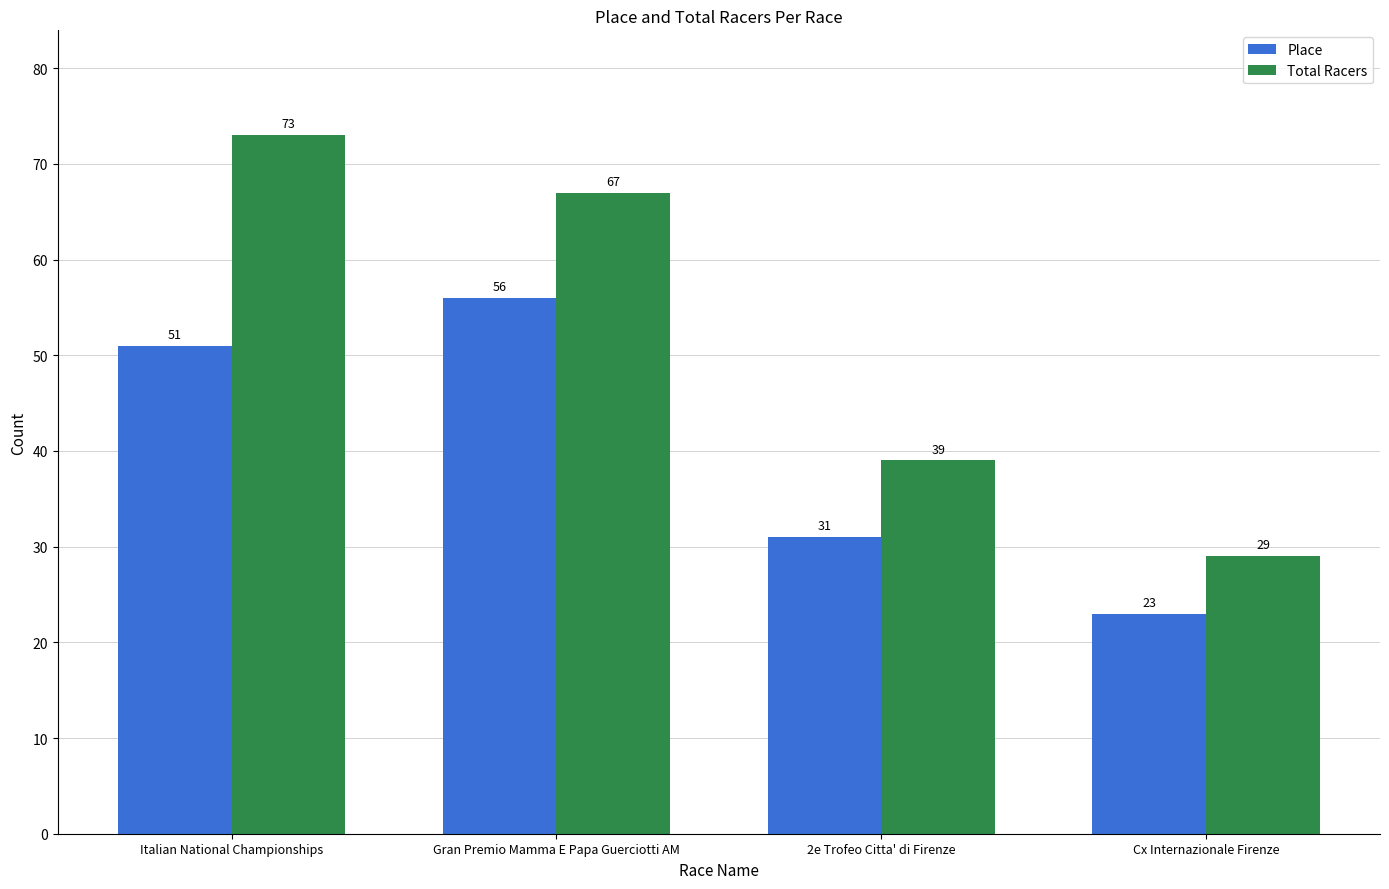

What are all the series names shown in the legend?

Place, Total Racers